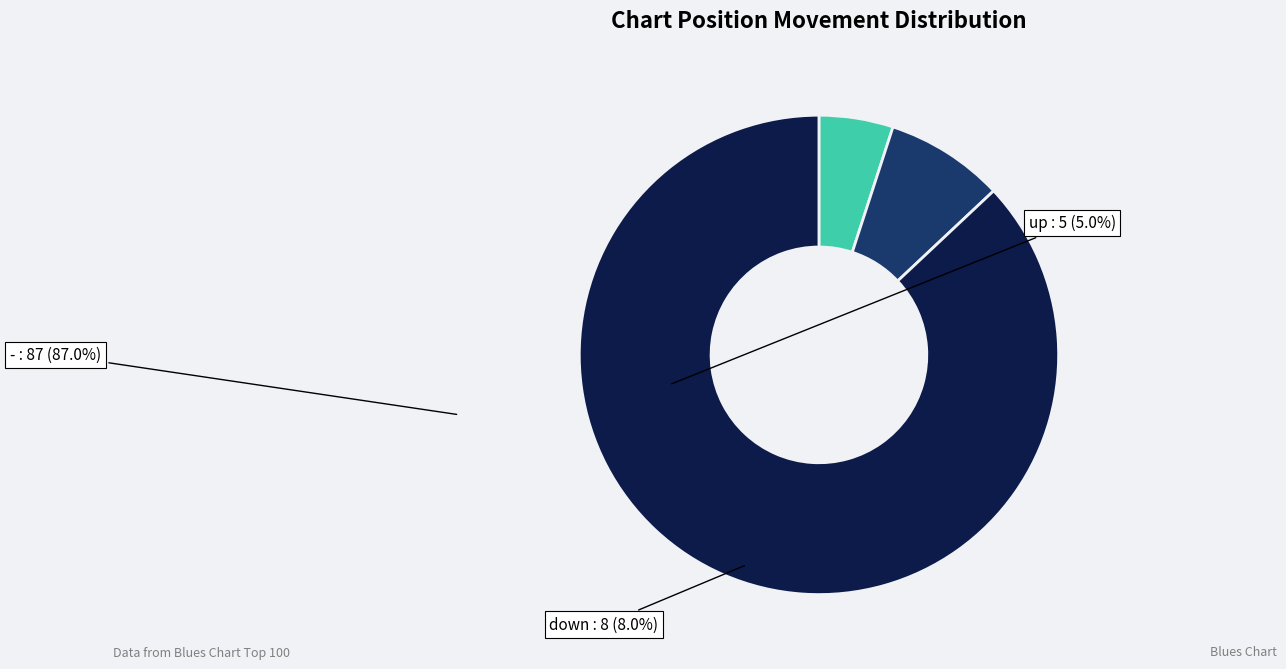

Is there a majority slice in this chart?

Yes